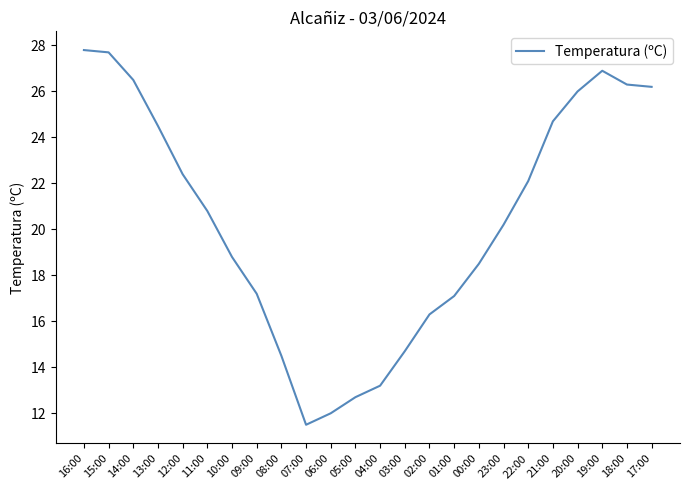

What is the change in value from 11:00 to 00:00?

-2.3